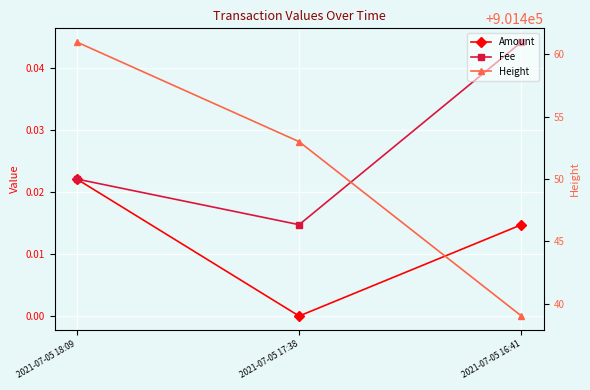

At how many categories does at least one series exceed 403980?

3